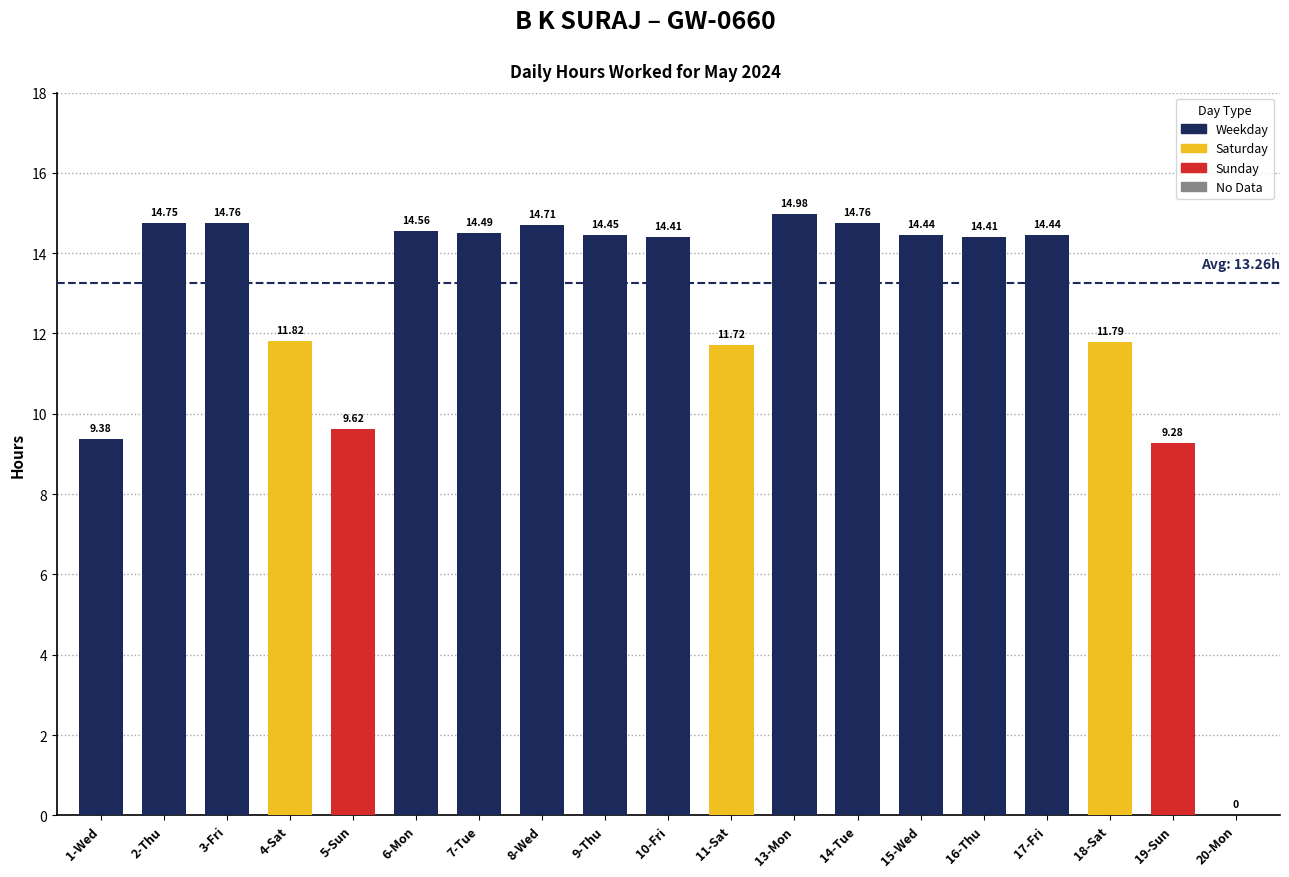

Where does the data first go above 14?

2-Thu